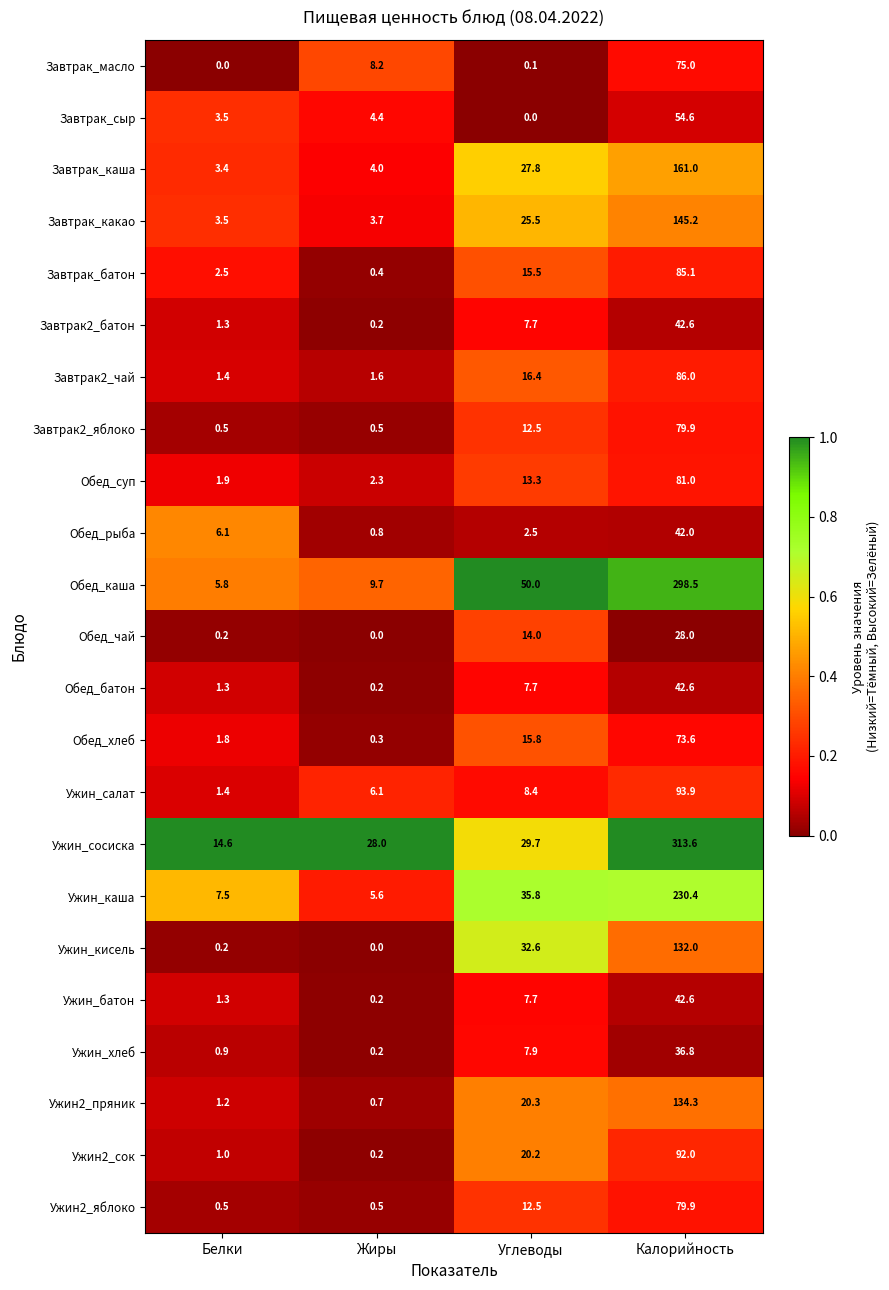

What is the difference between the Завтрак_масло values at Белки and Жиры?

8.2